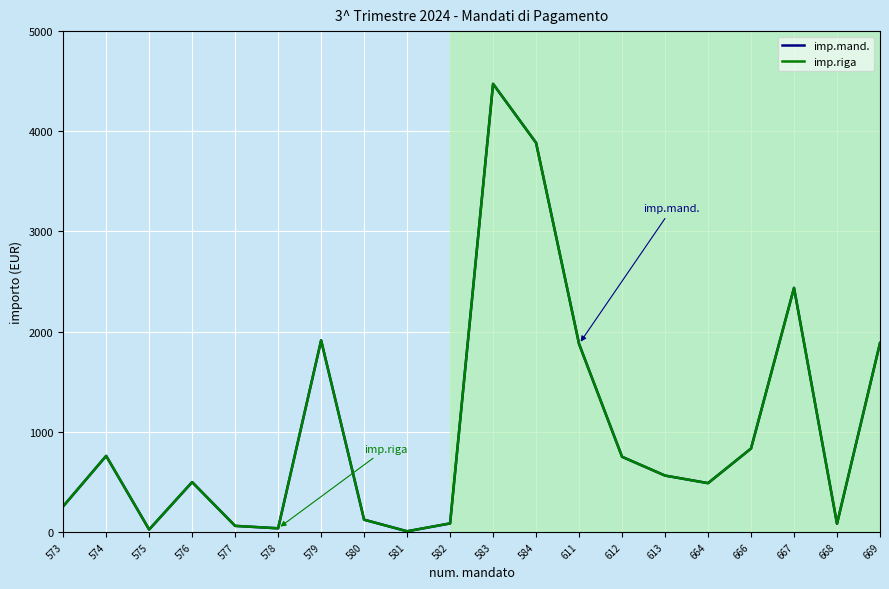

Does the chart have visible grid lines?

Yes